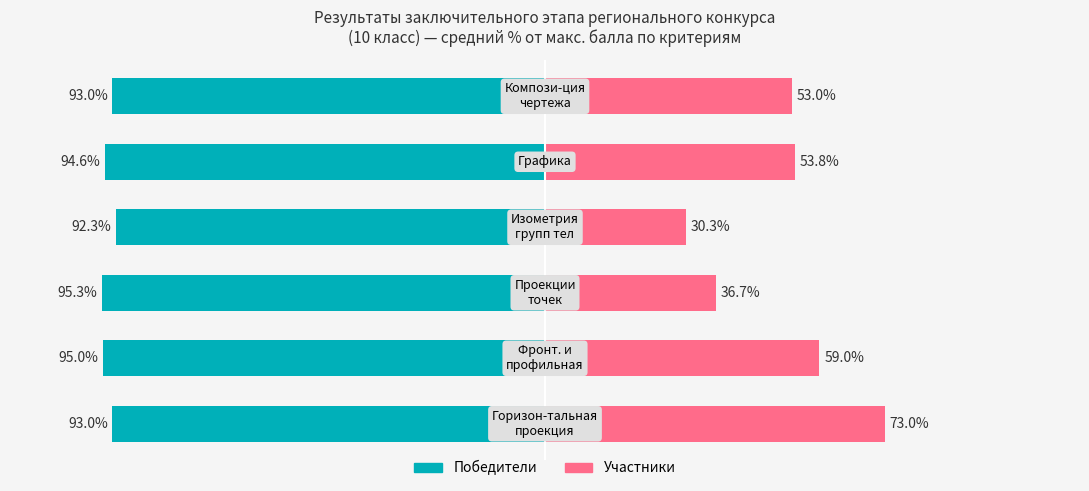

How many bars are there in each group?

2